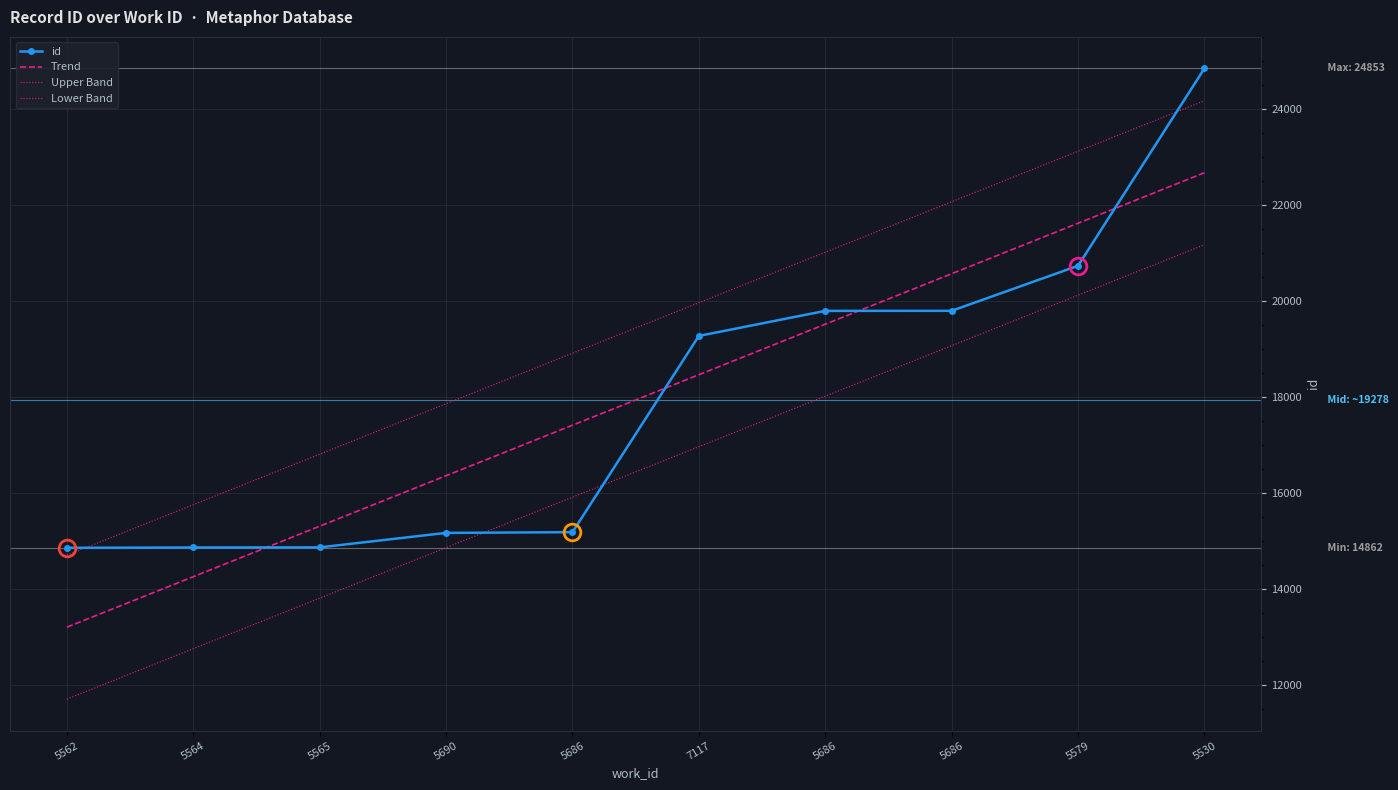

How many values in the Lower Band series are below 16969?

5